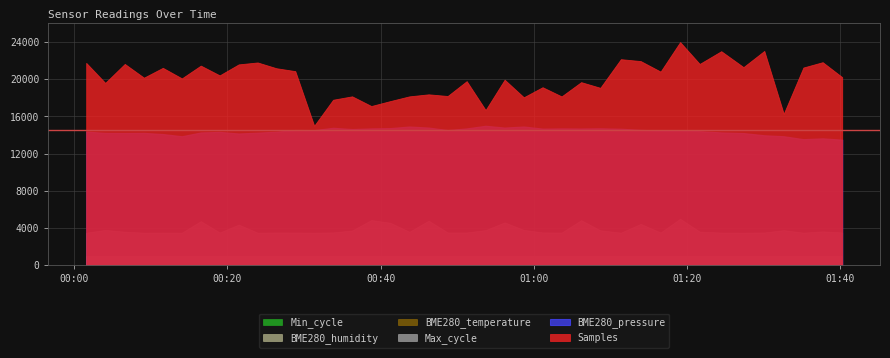

What is the approximate value of BME280_temperature at 2022/06/15 01:06:10?

12.1